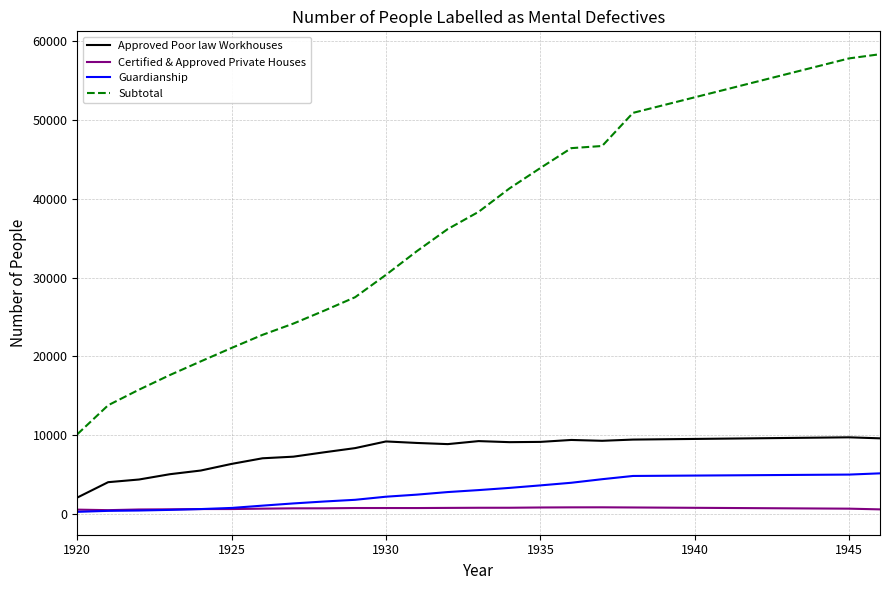

Which series has the widest spread of values?

Subtotal